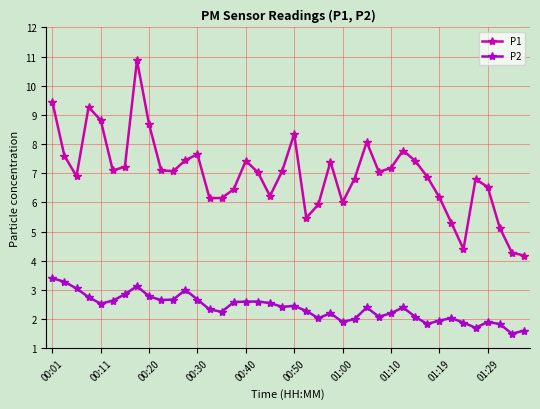

Which series has the widest spread of values?

P1